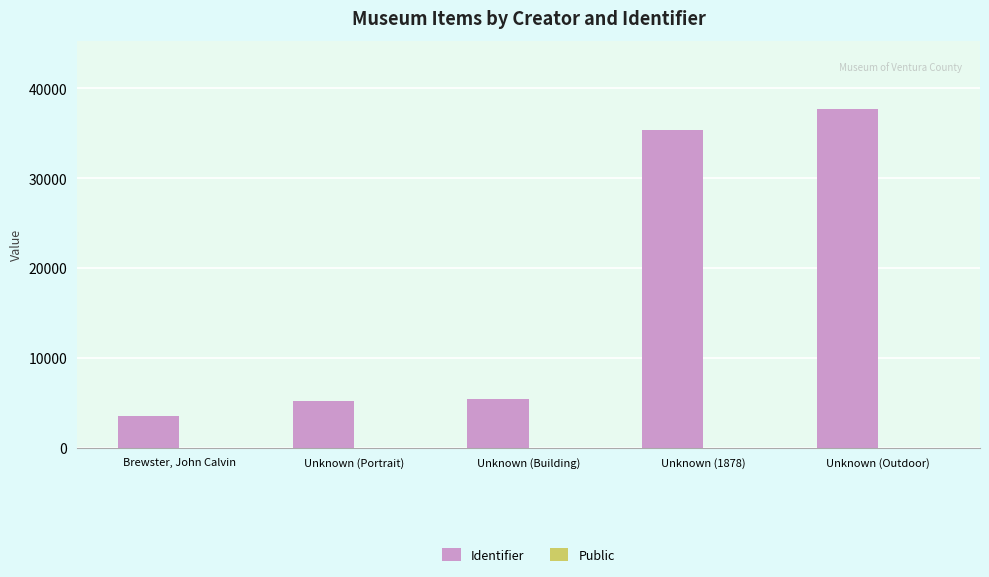

At which category is the sum across all series the highest?

Unknown (Outdoor)